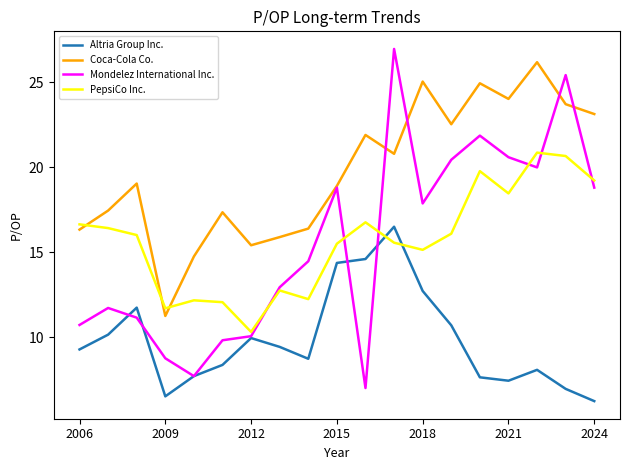

Which series has the largest total across all categories?

Coca-Cola Co.